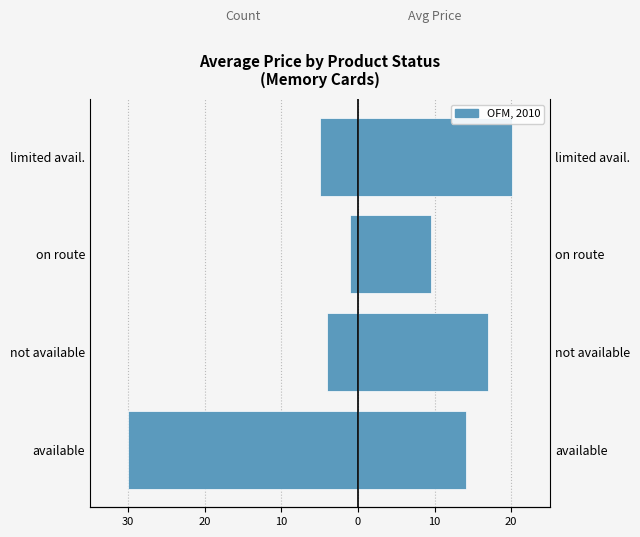

True or false: Count has a value of -44.4 at available.

False